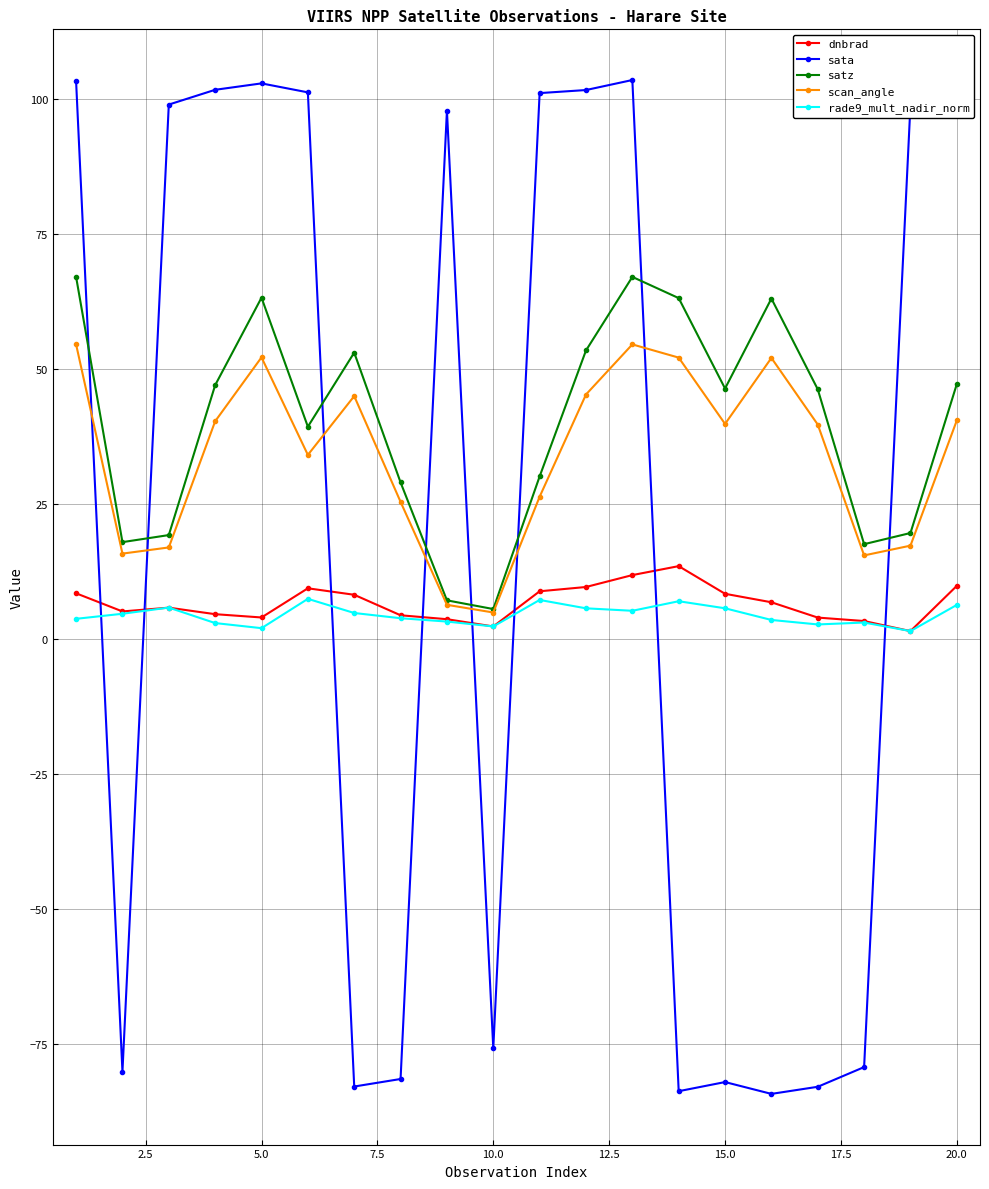

How many interior local peaks does the scan_angle series have?

4